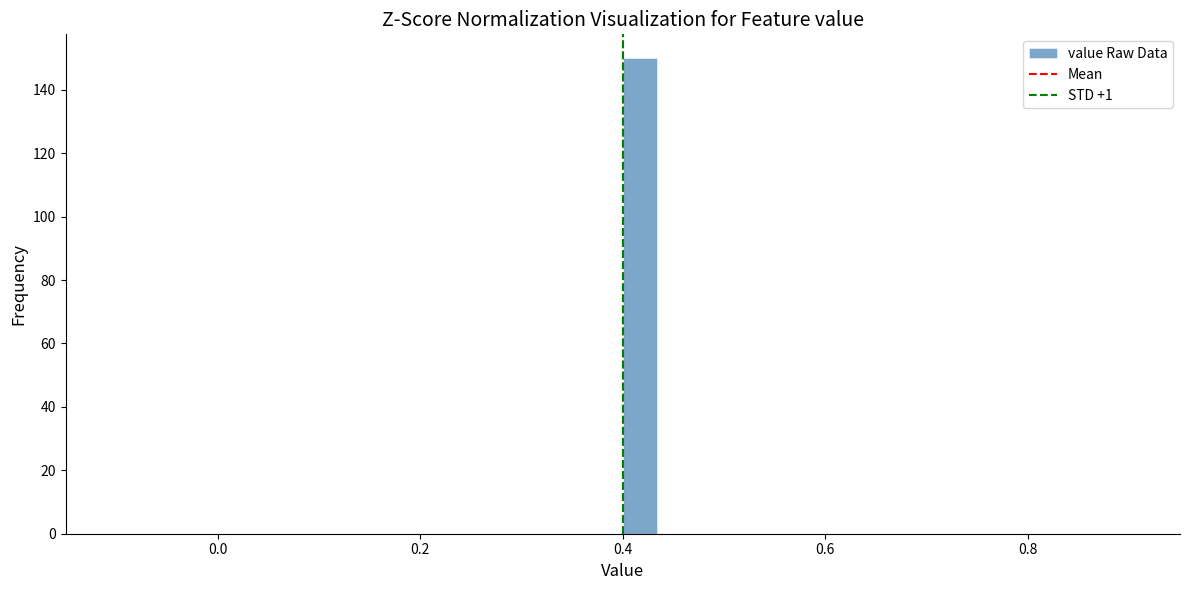

Read against the x-axis, roughly where is the centre of the tallest bar?

0.42